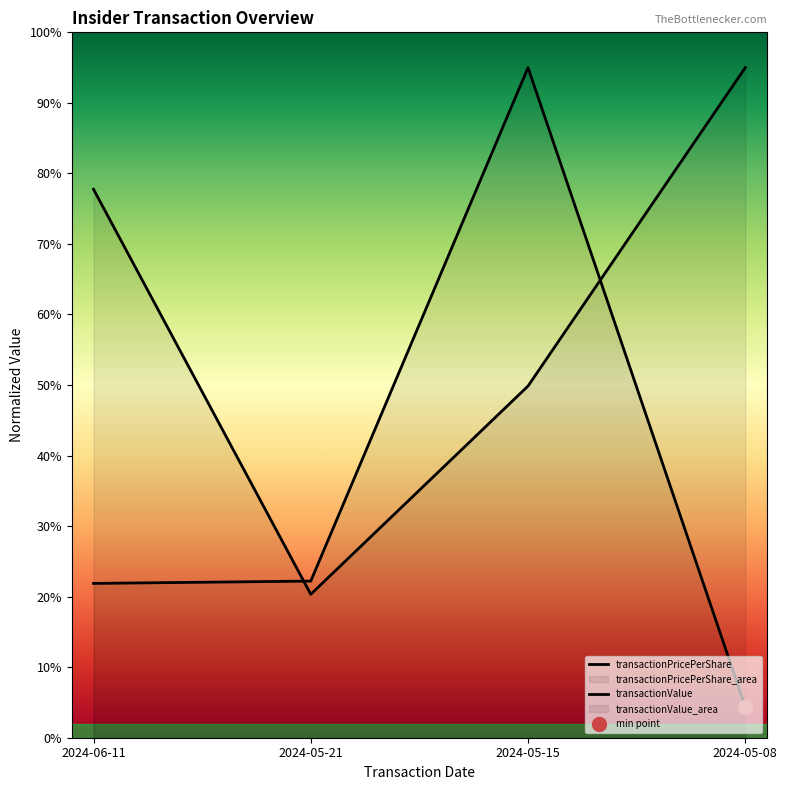

At which category does transactionPricePerShare reach its first local peak?

2024-05-15